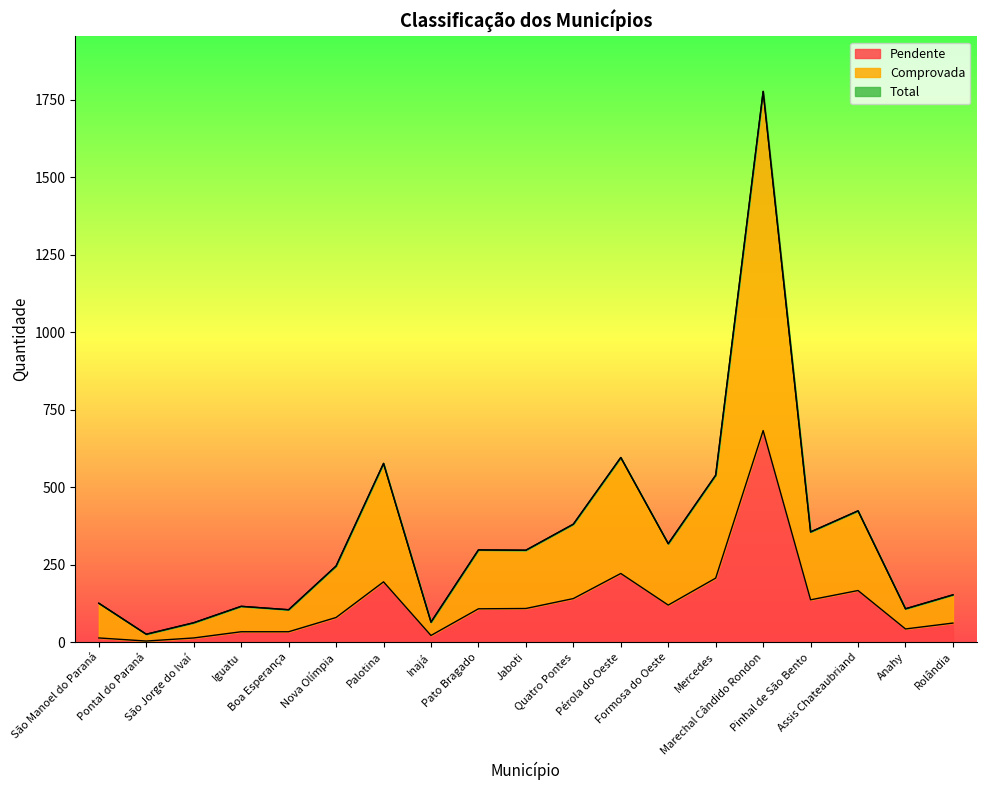

What is the average value of the Total series?

346